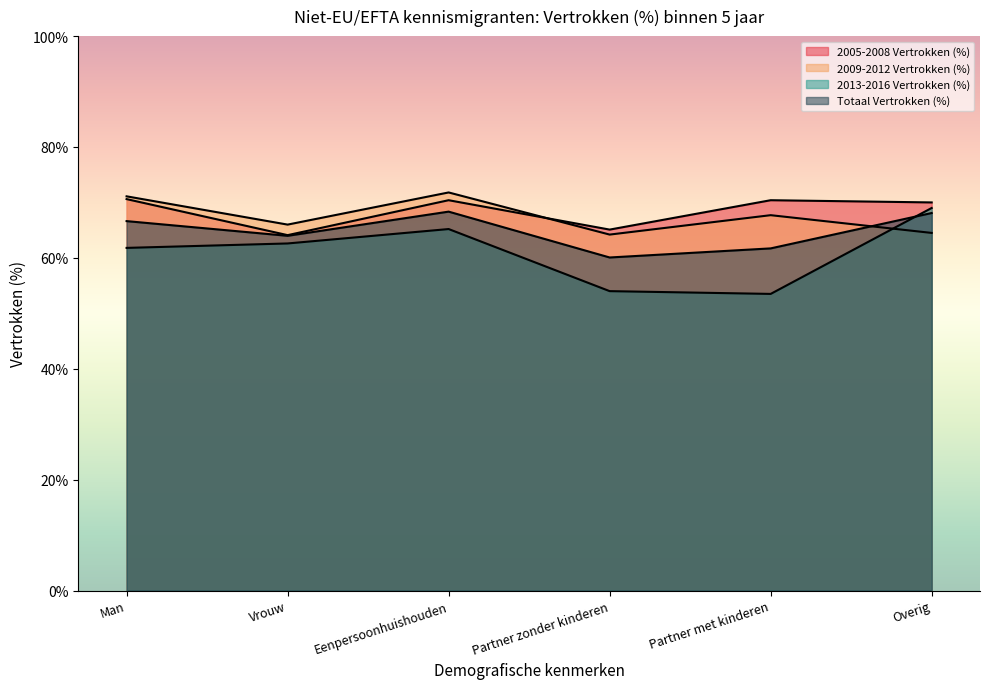

What is the label of the 5th point from the left?

Partner met kinderen